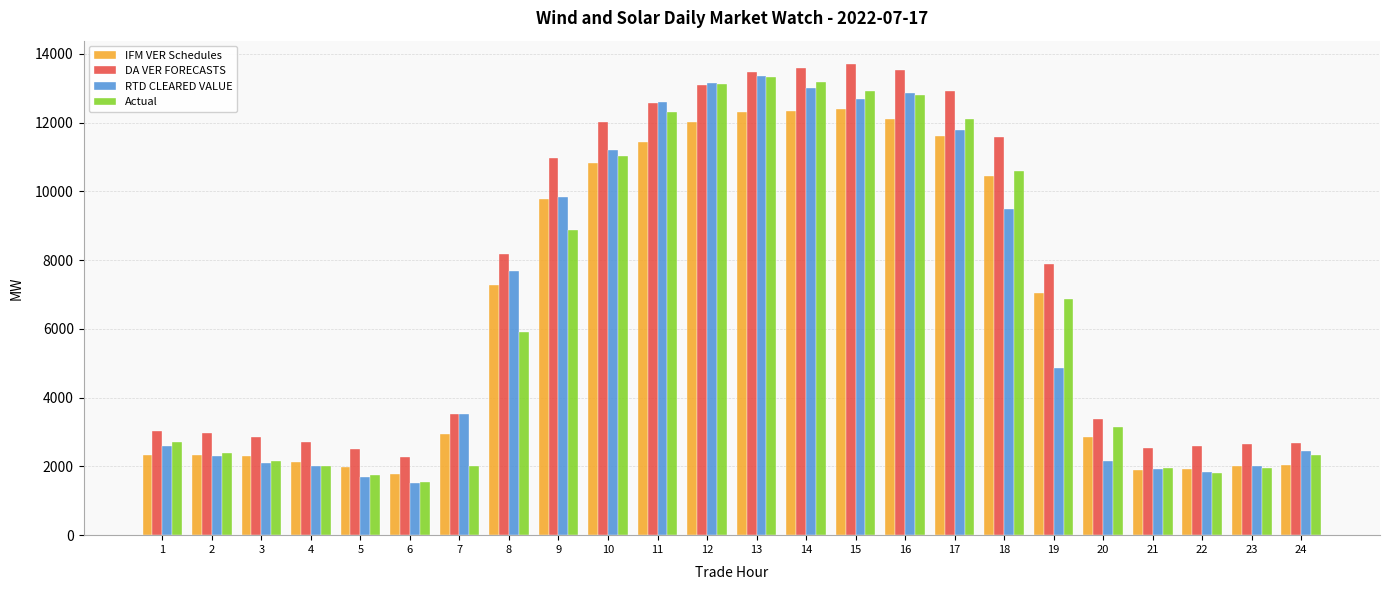

Which series changed the most between 1 and 6?

Actual